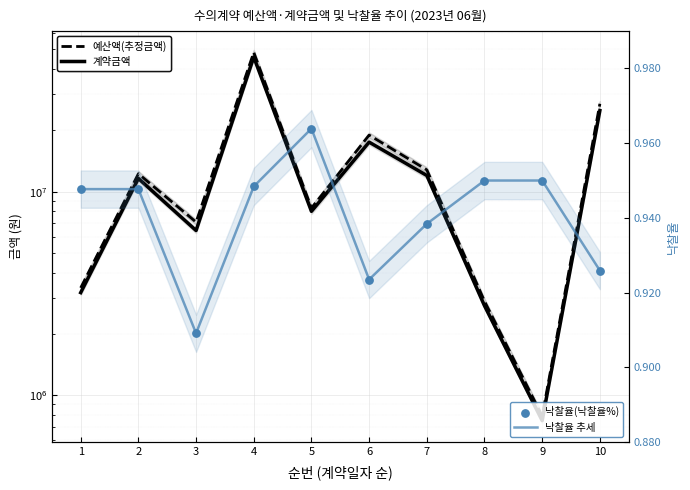

Is the value of 계약금액 at 3 greater than the value of 낙찰율(낙찰율%) at 1?

Yes